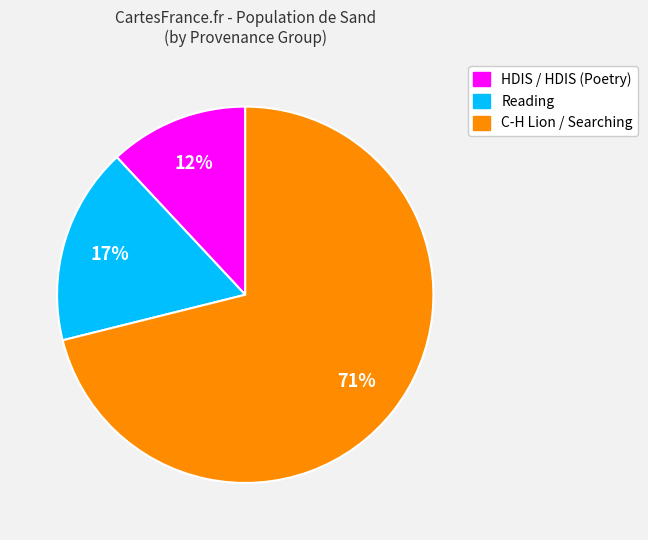

Count the number of slices in the pie.

3